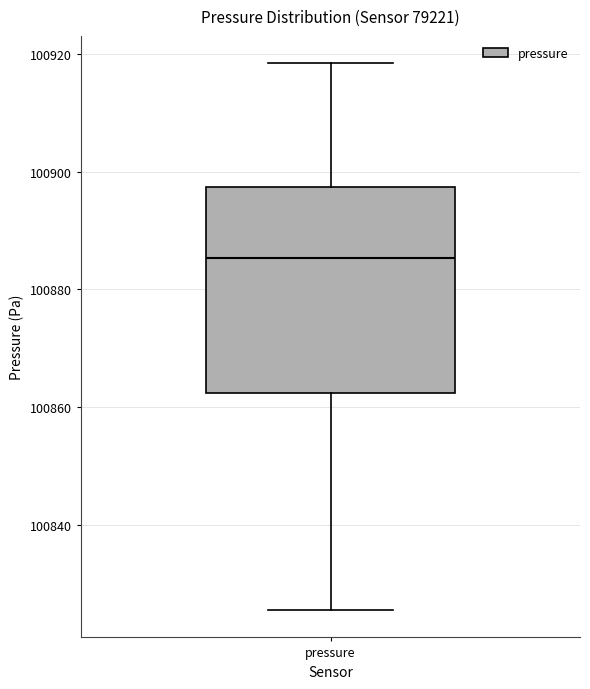

Where does the upper whisker of the box for pressure end on the y-axis? The values are not printed on the chart, so give them approximately, as read against the axis.

100918